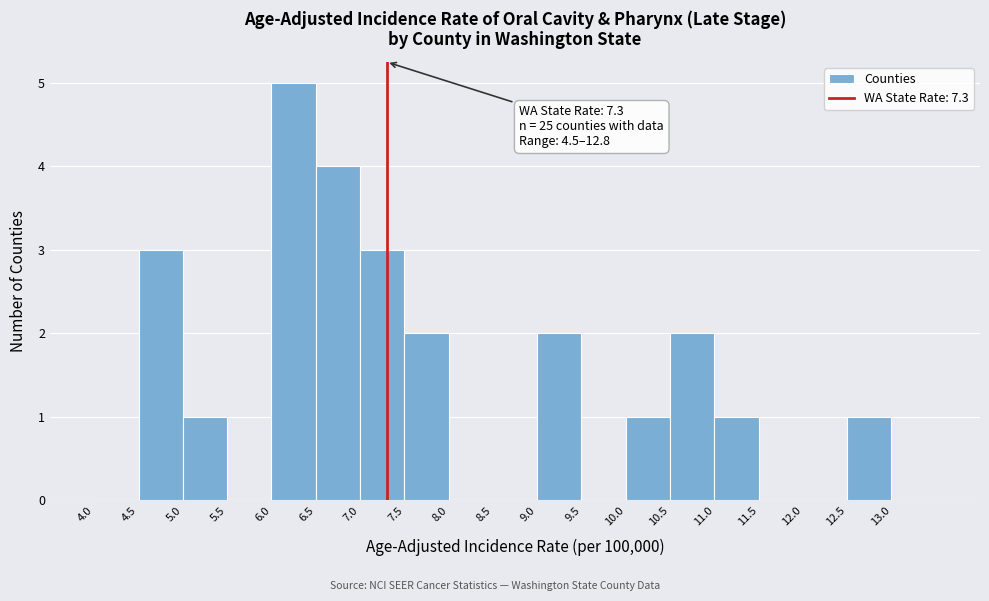

Which range on the x-axis has the tallest bar?

6.0 to 6.5